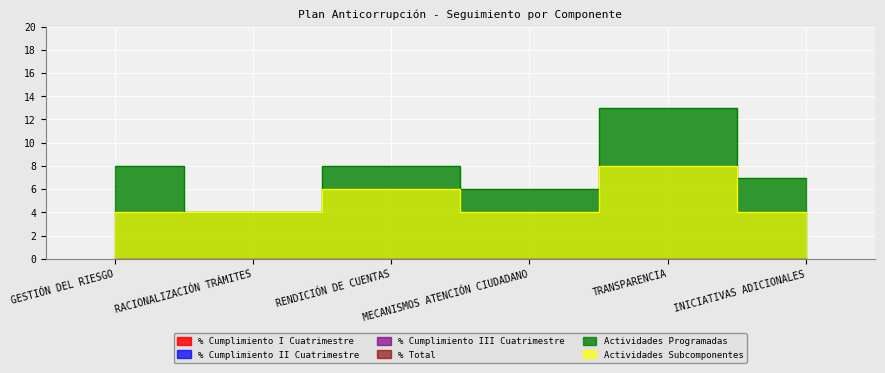

What value does the Actividades Programadas series have at MECANISMOS ATENCIÓN CIUDADANO?

6